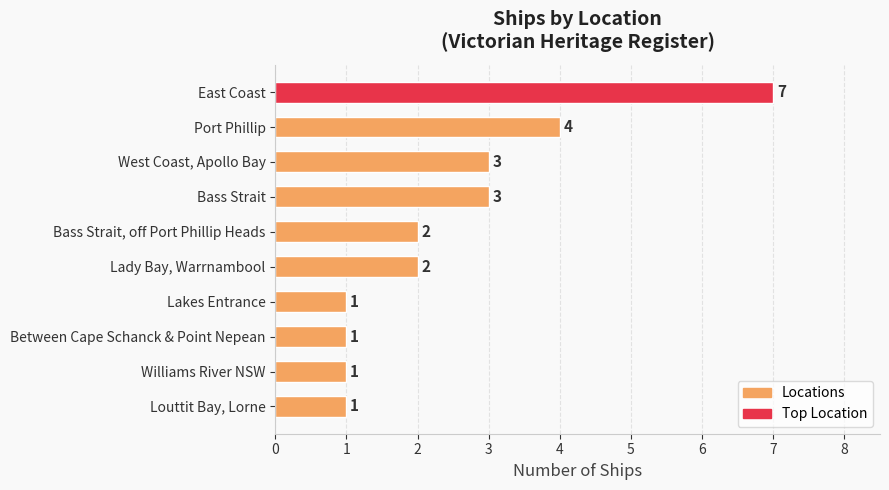

The value at Bass Strait is 3. True or false?

True